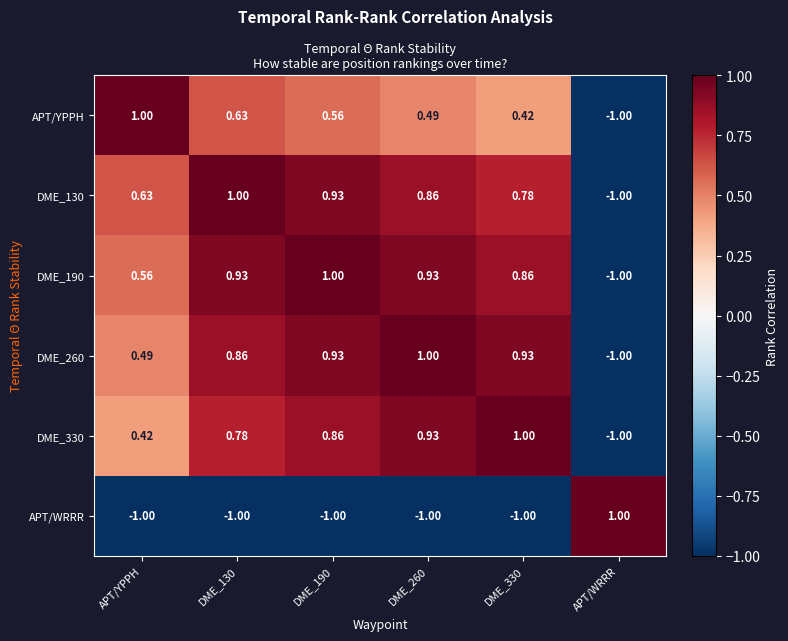

What is the minimum value shown in the chart?

-1.0